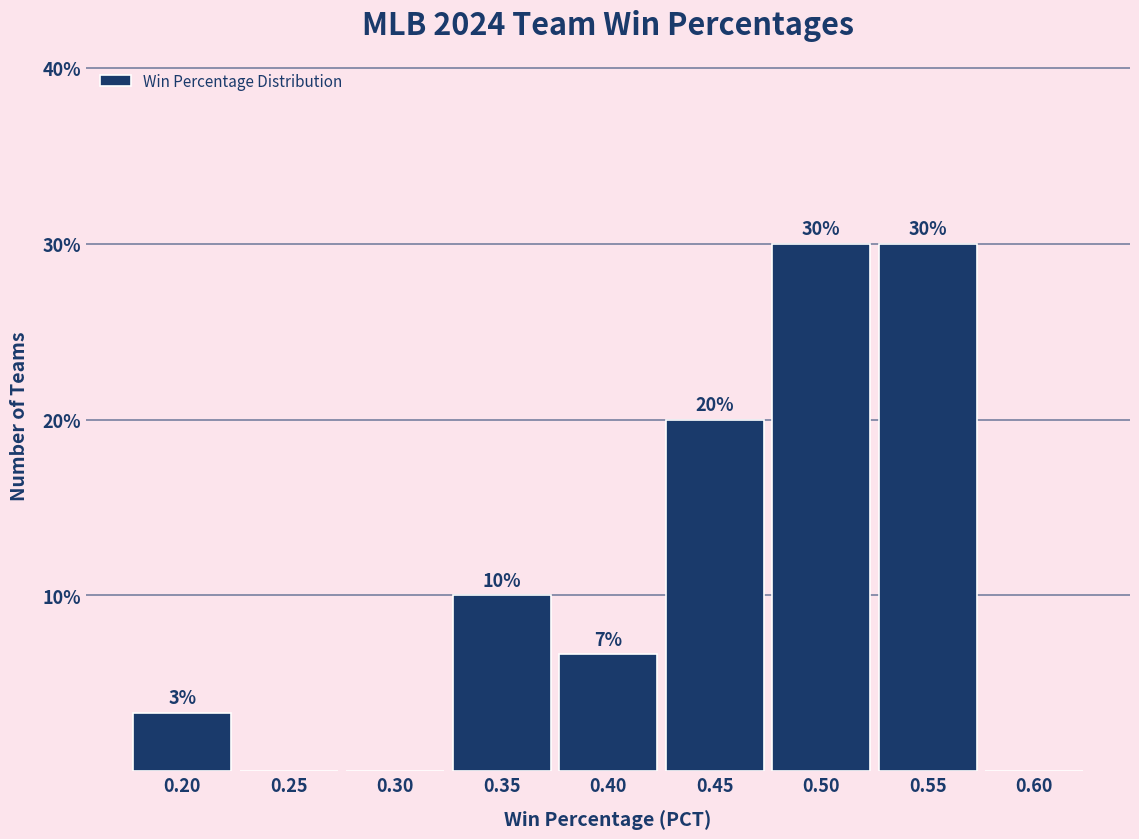

The chart shows a value of 3.8 at 0.40. True or false?

False